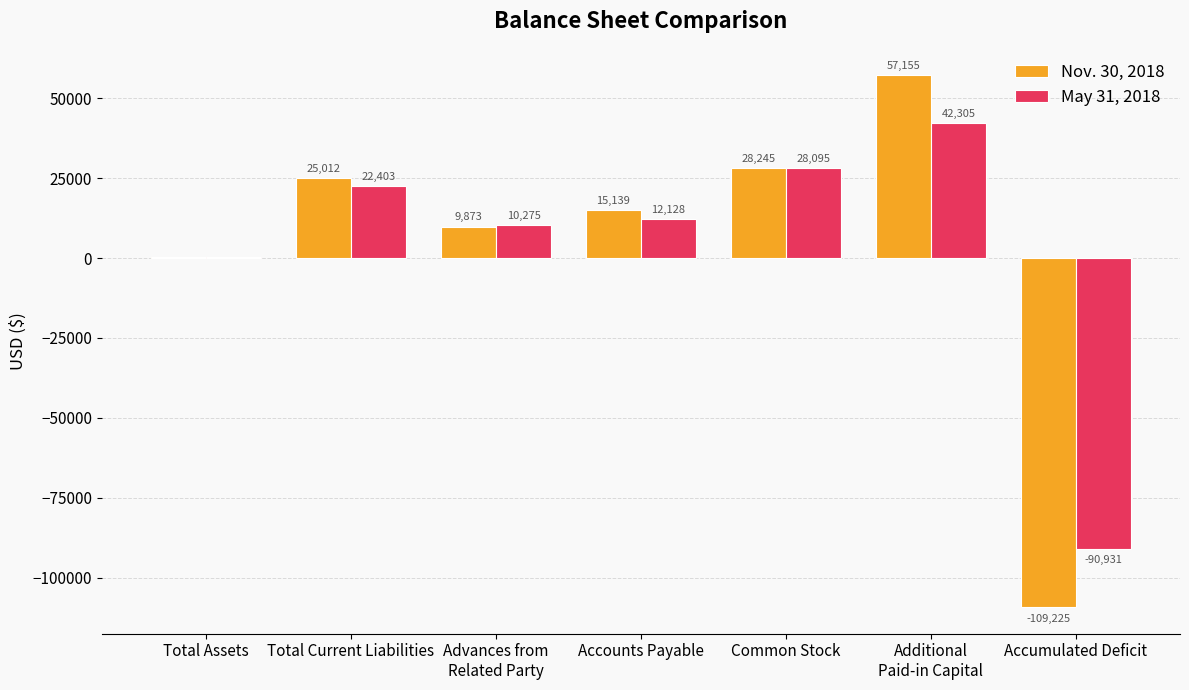

What is the average value of the Nov. 30, 2018 series?

3772